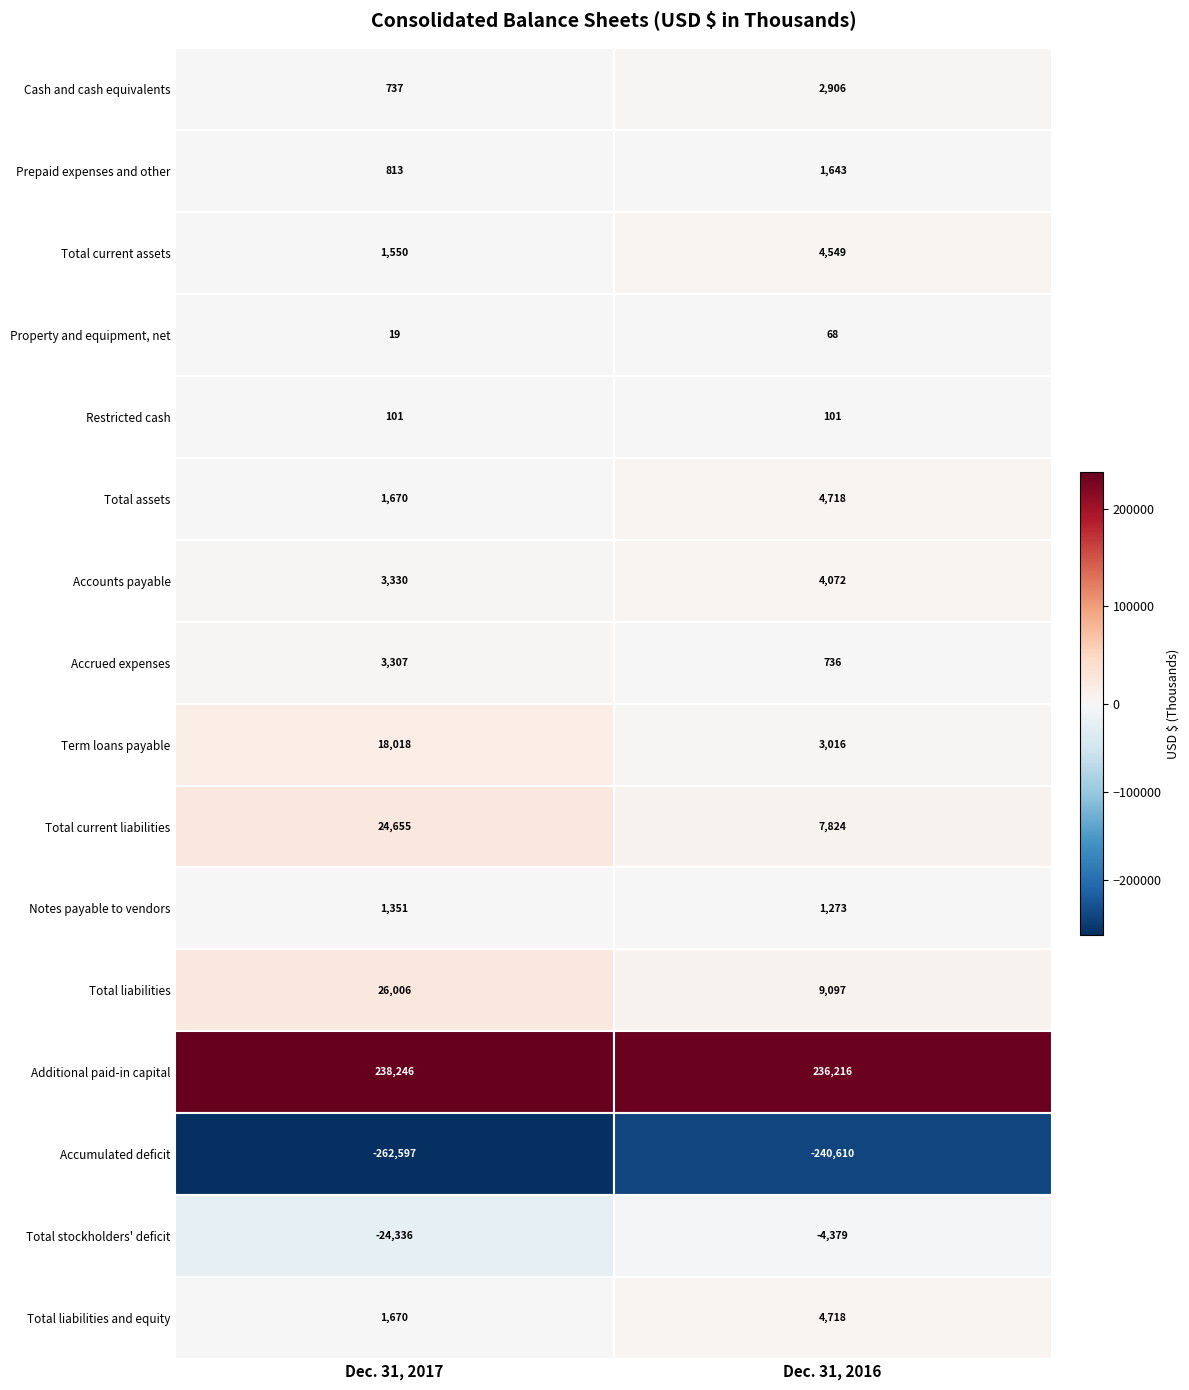

What is the highest value of the Prepaid expenses and other series?

1643